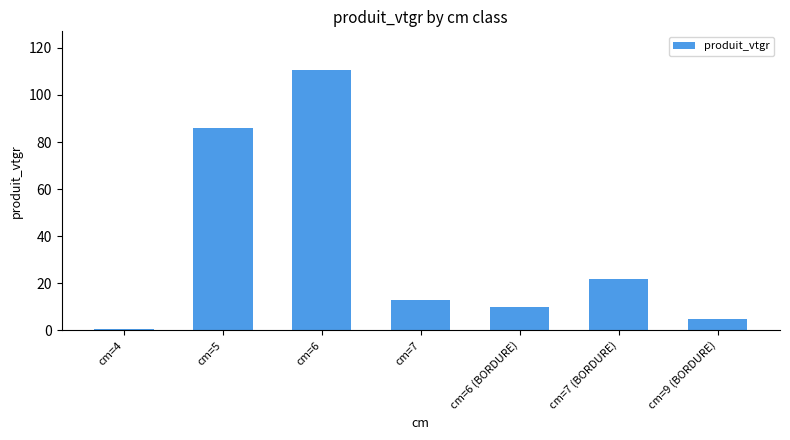

What is the minimum value shown in the chart?

0.7